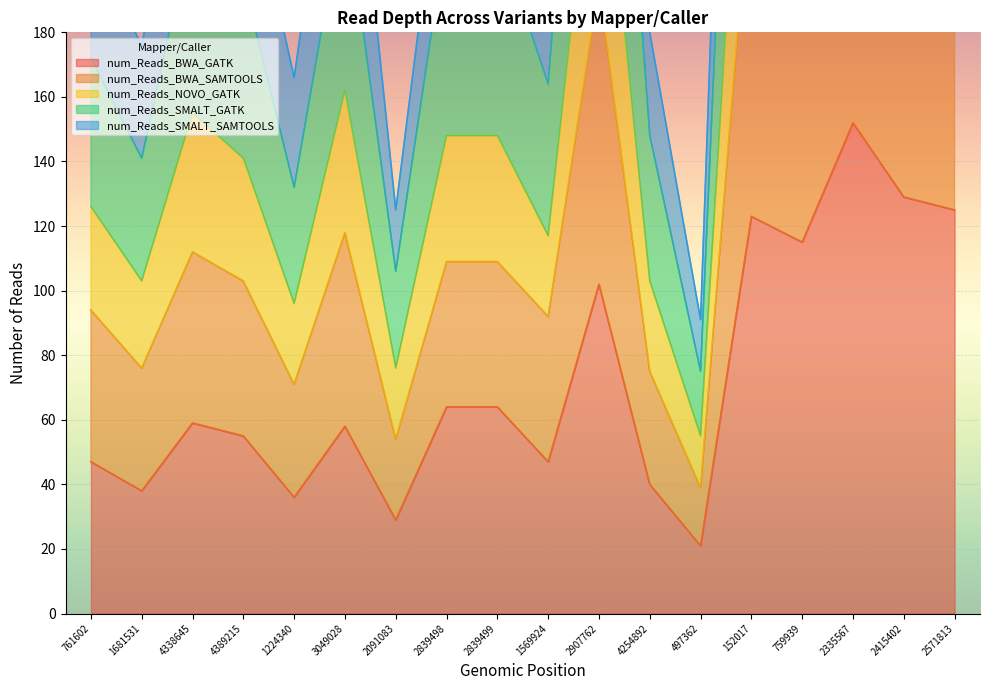

What position from the left is 4254892?

12